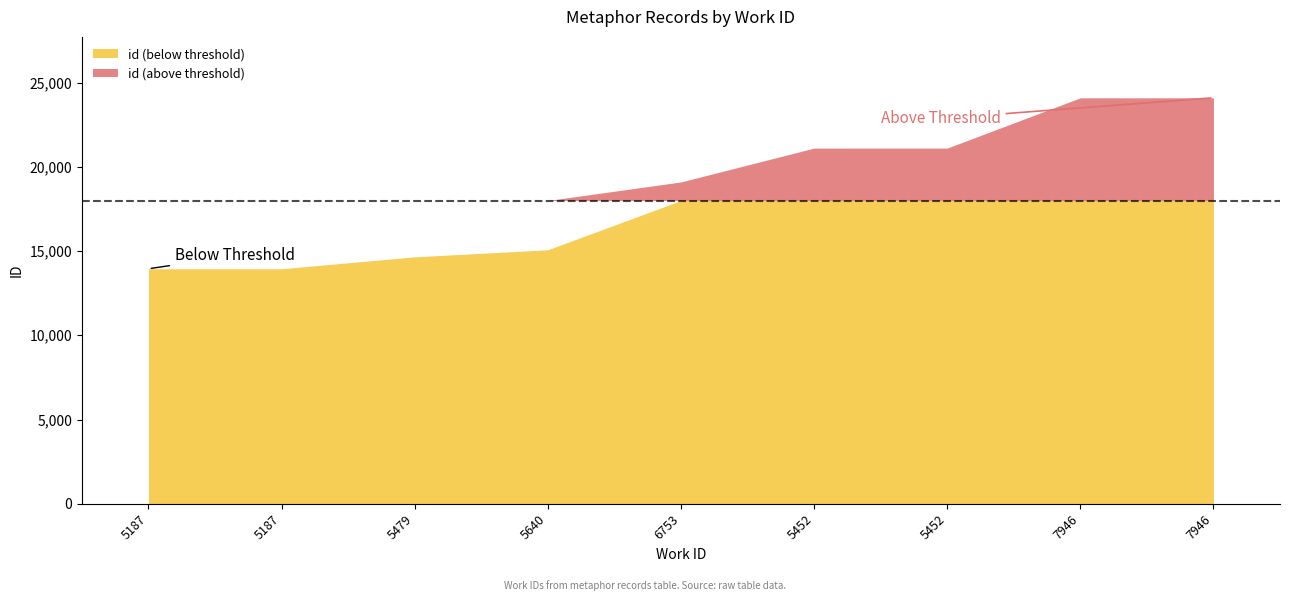

Reading right to left, list all the values displayed in this chart.

7946=24099	7946=24097	5452=21114	5452=21112	6753=19103	5640=15076	5479=14656	5187=13949	5187=13948